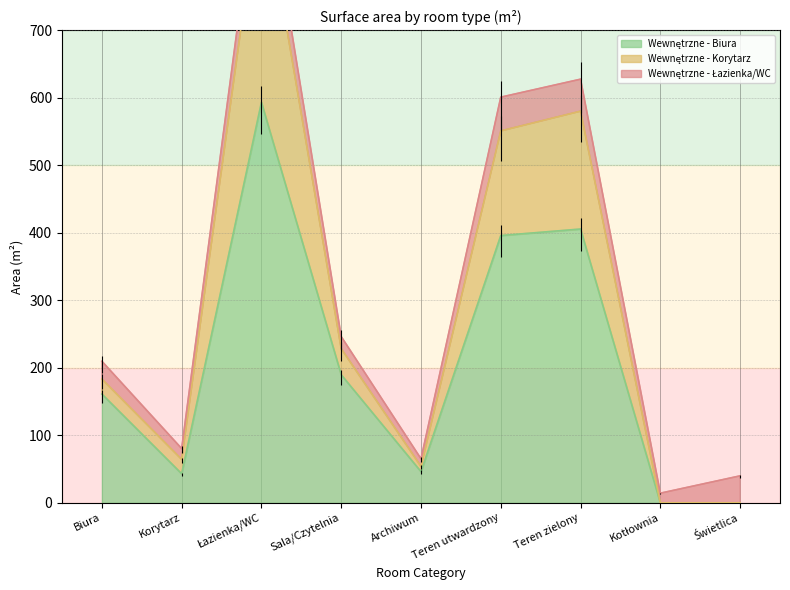

At which category does the chart reach its peak across all series?

Łazienka/WC